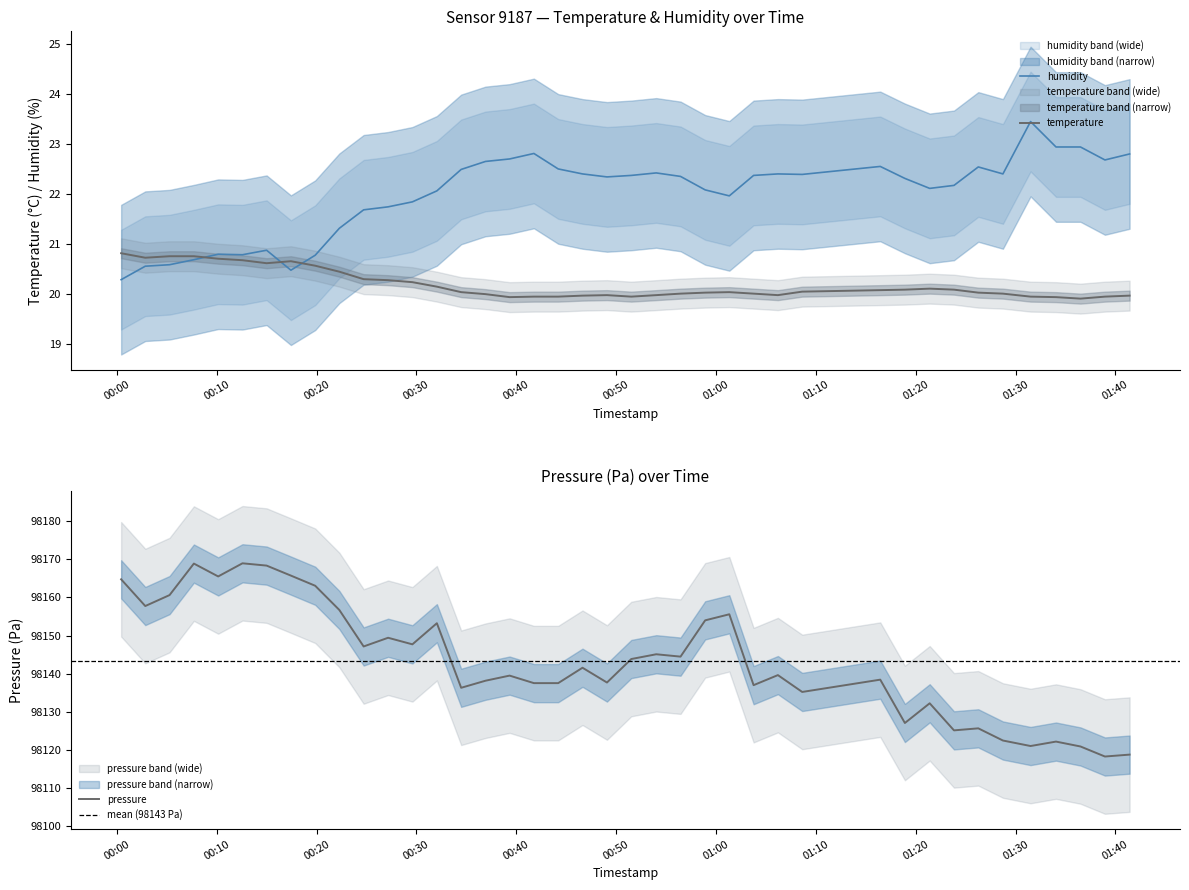

Rank the series by their maximum value, from highest to lowest.

pressure_scaled, humidity, temperature